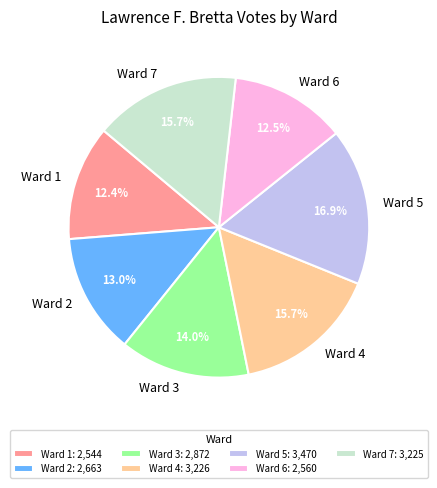

Combined, do Ward 3 and Ward 1 account for over 50%?

No